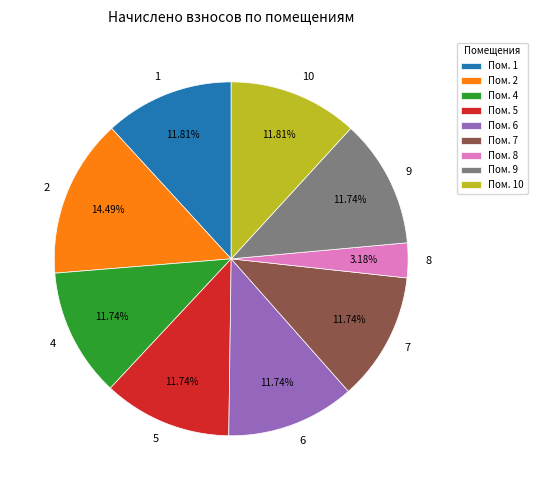

To the nearest percent, what percentage of the pie is 1?

12%